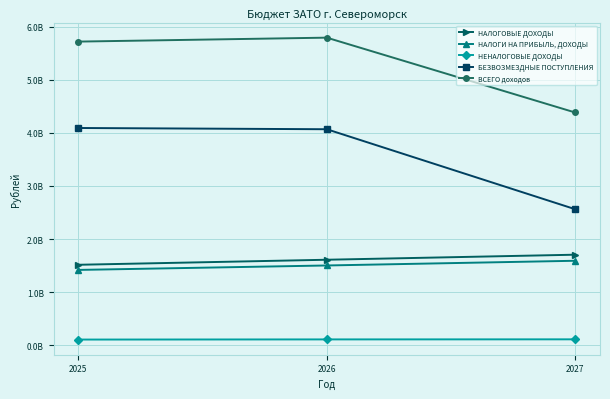

Read the НЕНАЛОГОВЫЕ ДОХОДЫ value at 2025.

109269288.4